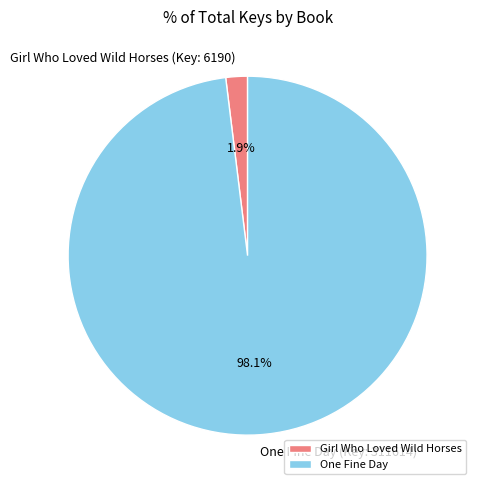

What percentage is NOT represented by Girl Who Loved Wild Horses?

98.1%